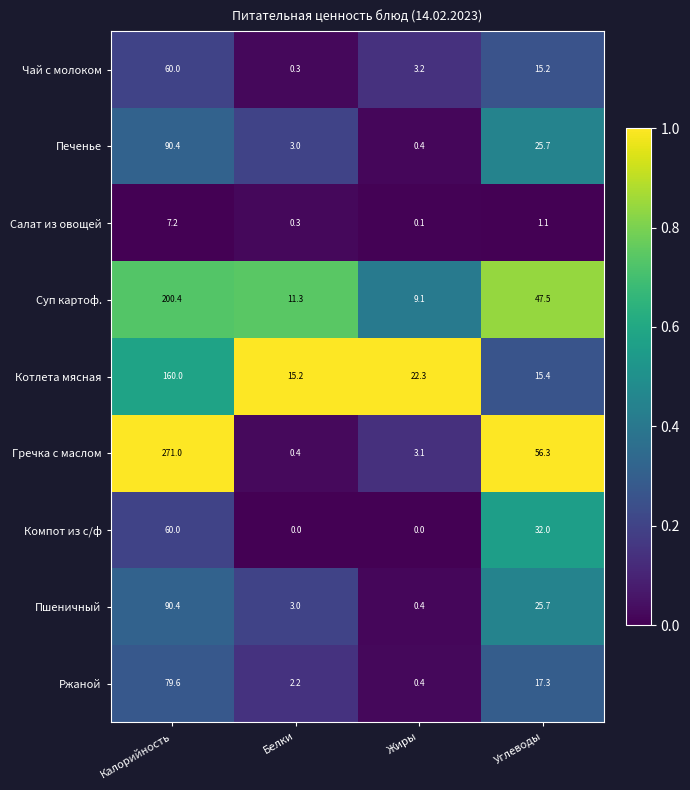

The Гречка с маслом series shows 133.8 at Калорийность. True or false?

False